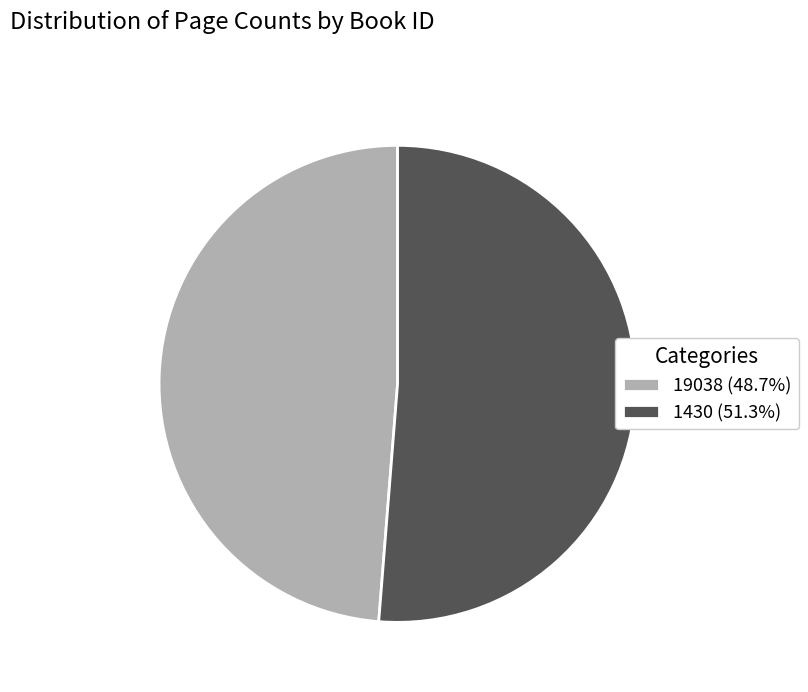

How many slices are in this pie chart?

2